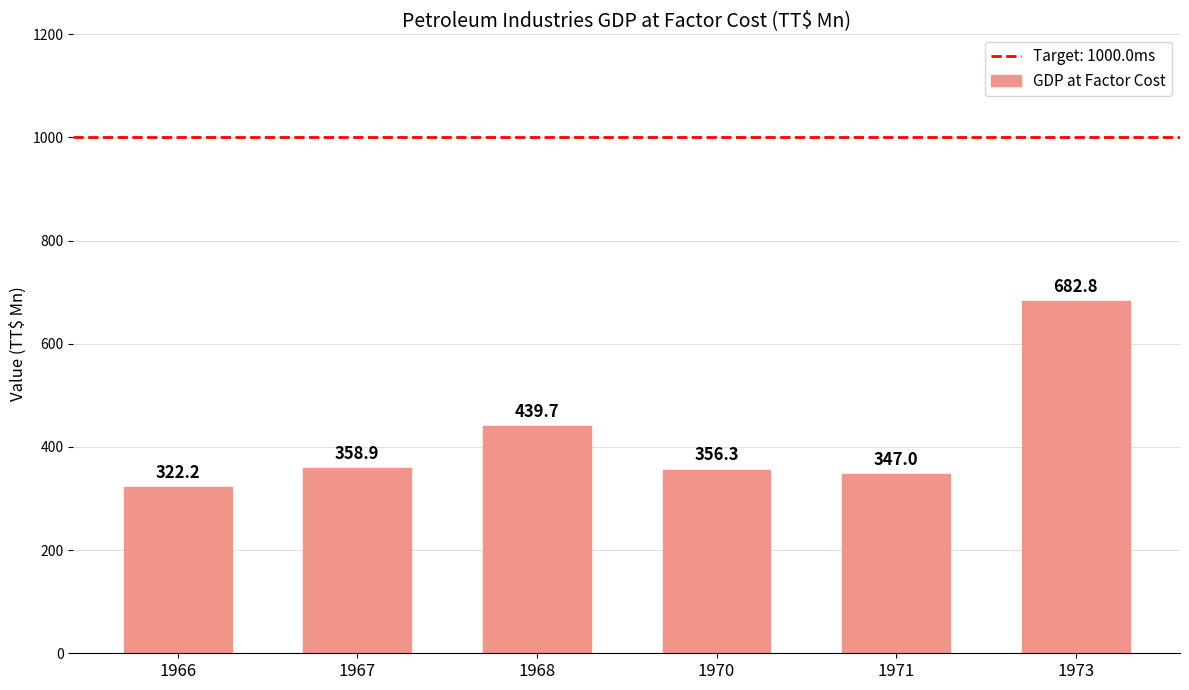

How many data points are less than 358?

3